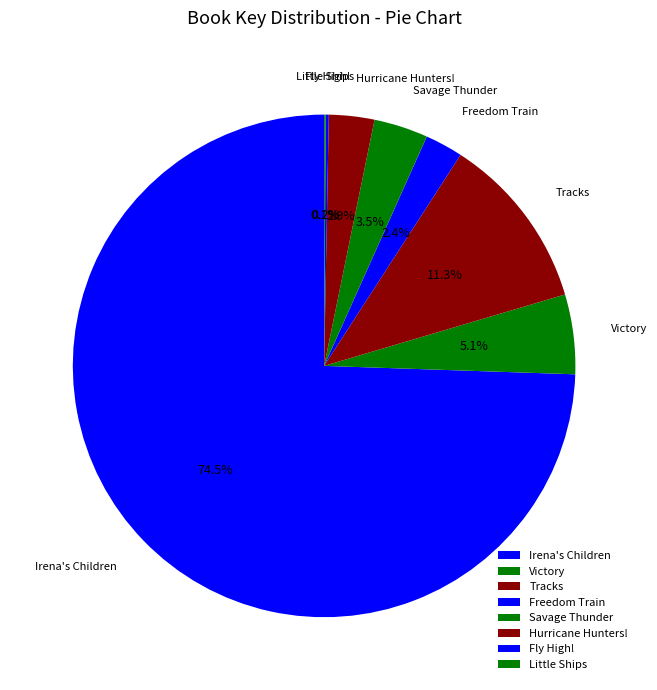

True or false: Victory accounts for 5% of the total.

True